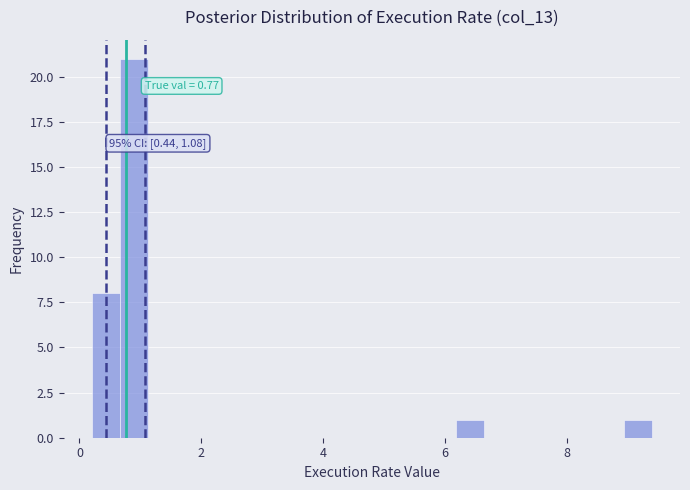

Read against the x-axis, roughly where is the centre of the tallest bar?

0.8